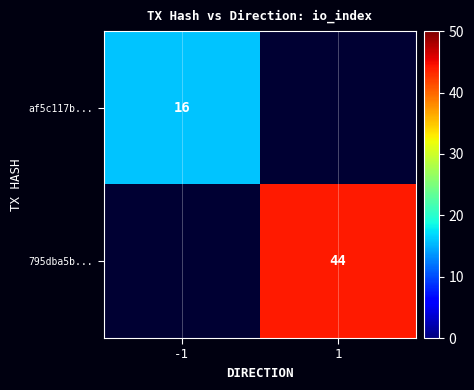

What is the greatest value displayed?

44.0